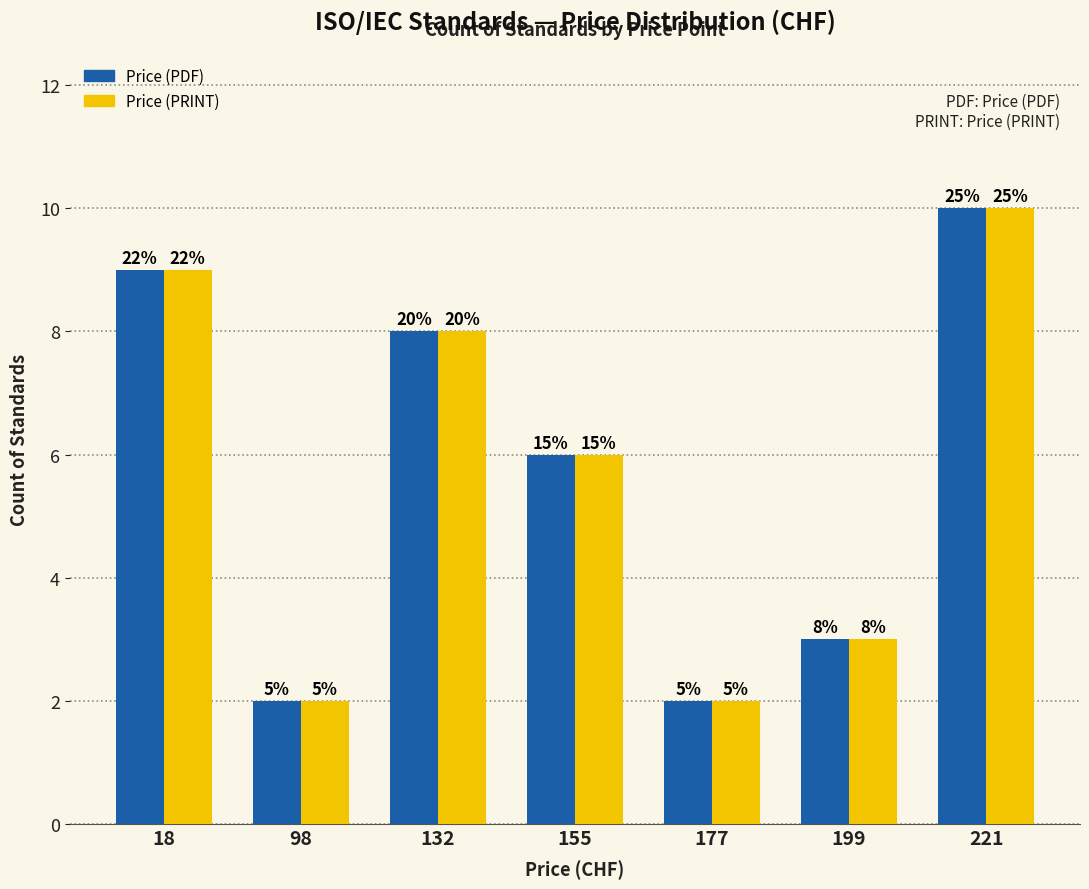

How many bars are there in each group?

2